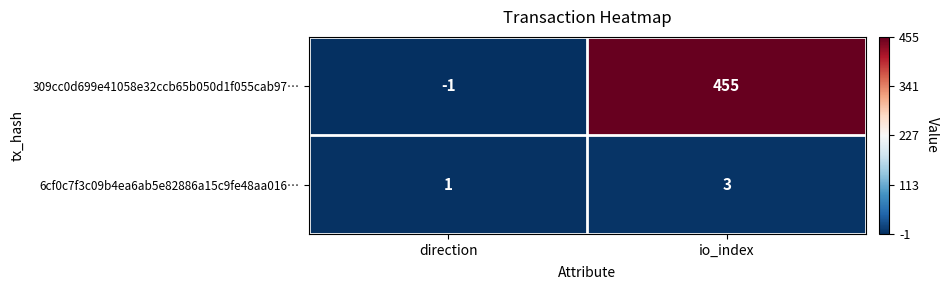

How many categories are shown in the chart?

2